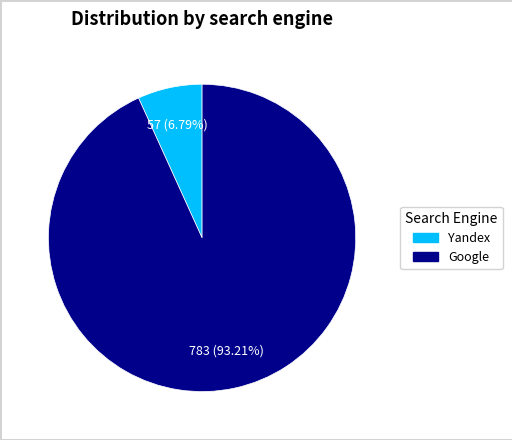

Does any single category account for the majority?

Yes